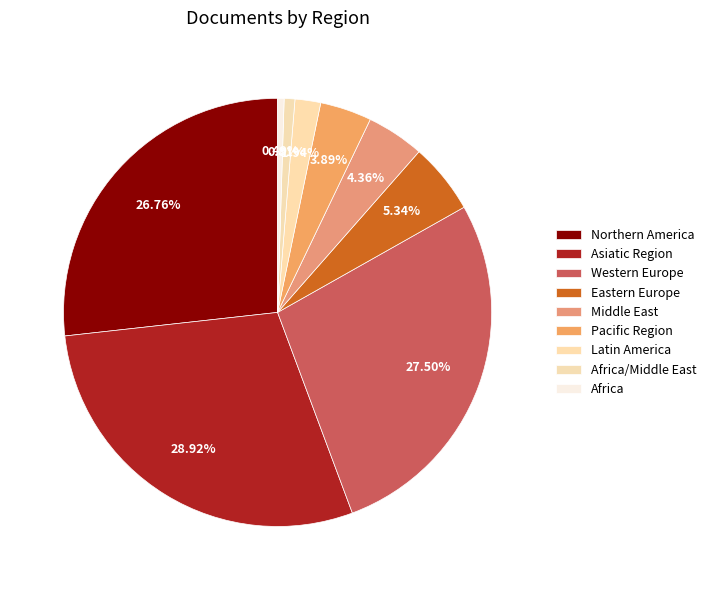

How many segments does this pie chart have?

9